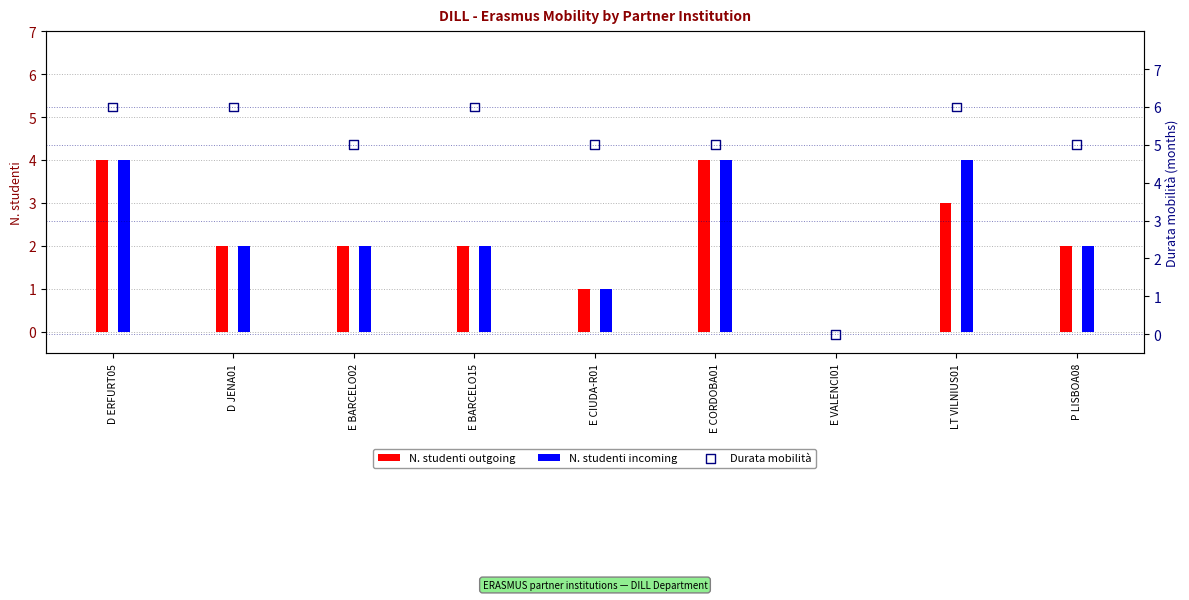

What are all the series names shown in the legend?

N. studenti outgoing, N. studenti incoming, Durata mobilità